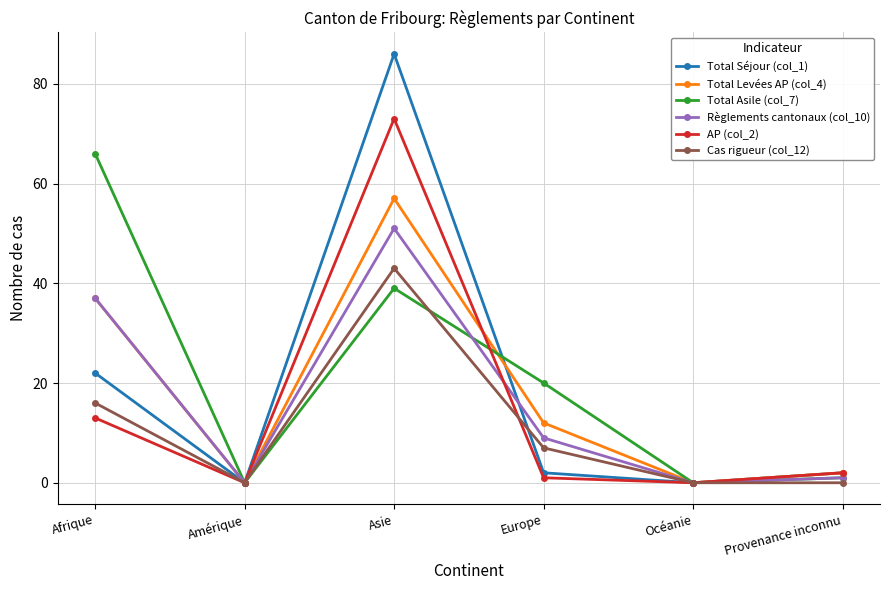

How many interior local valleys does the Règlements cantonaux (col_10) series have?

2